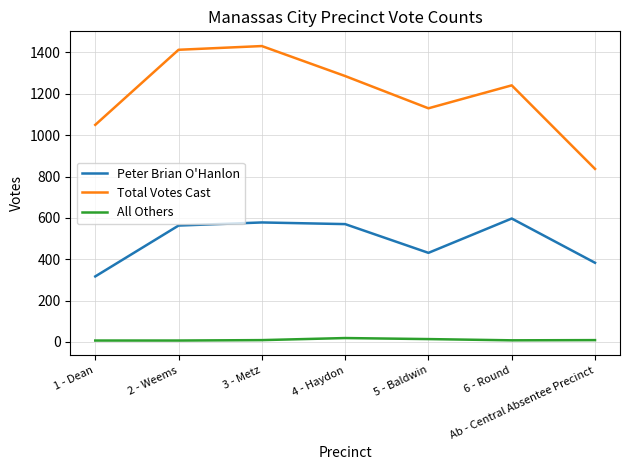

What is the greatest value displayed?

1431